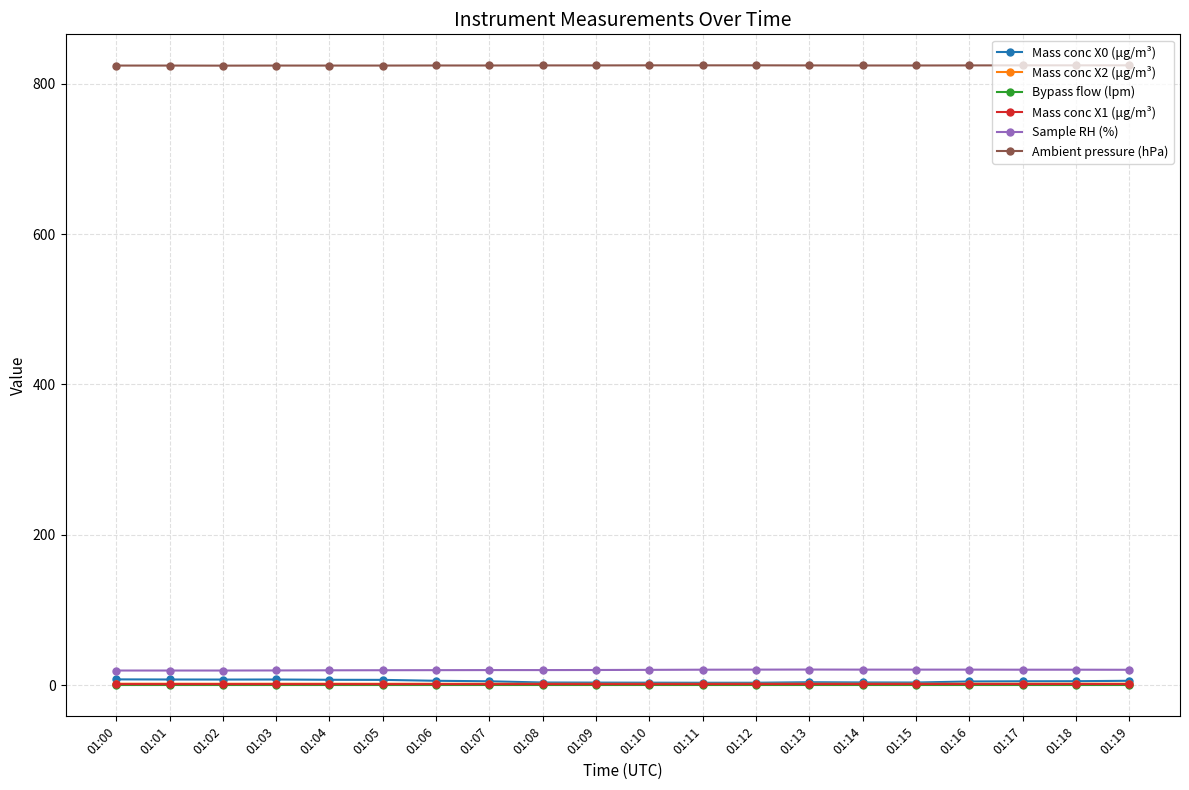

Which series has the largest total across all categories?

Ambient pressure (hPa)